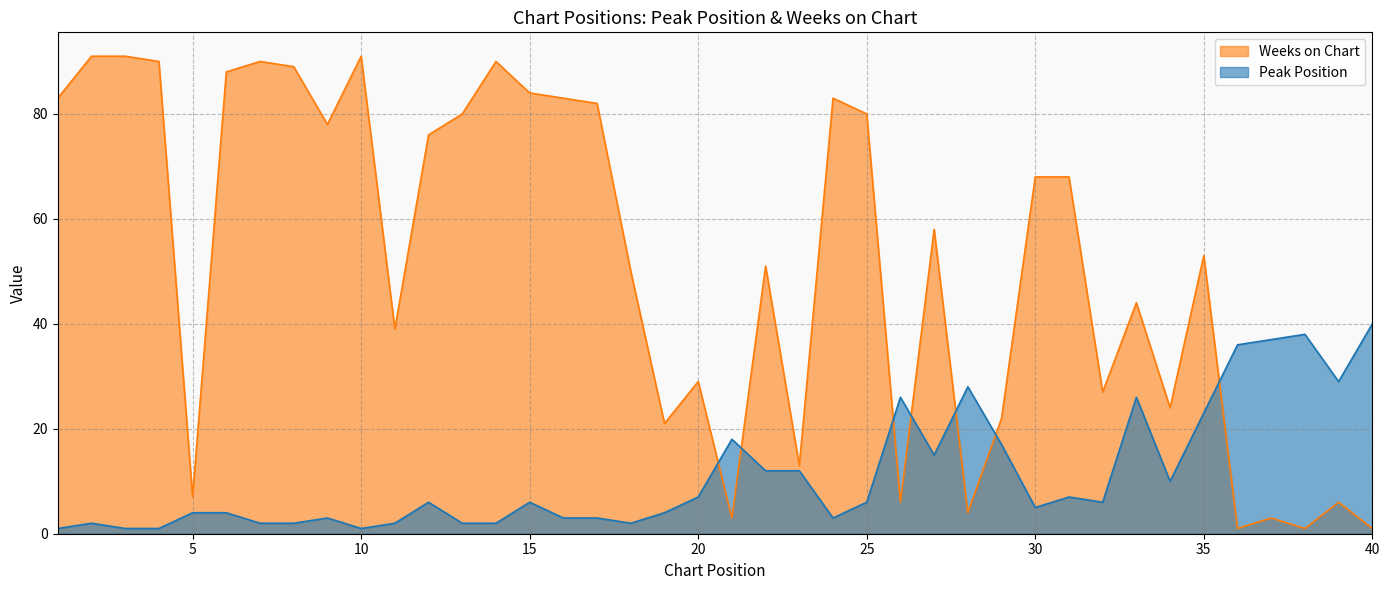

What is the maximum value for Peak Position?

40